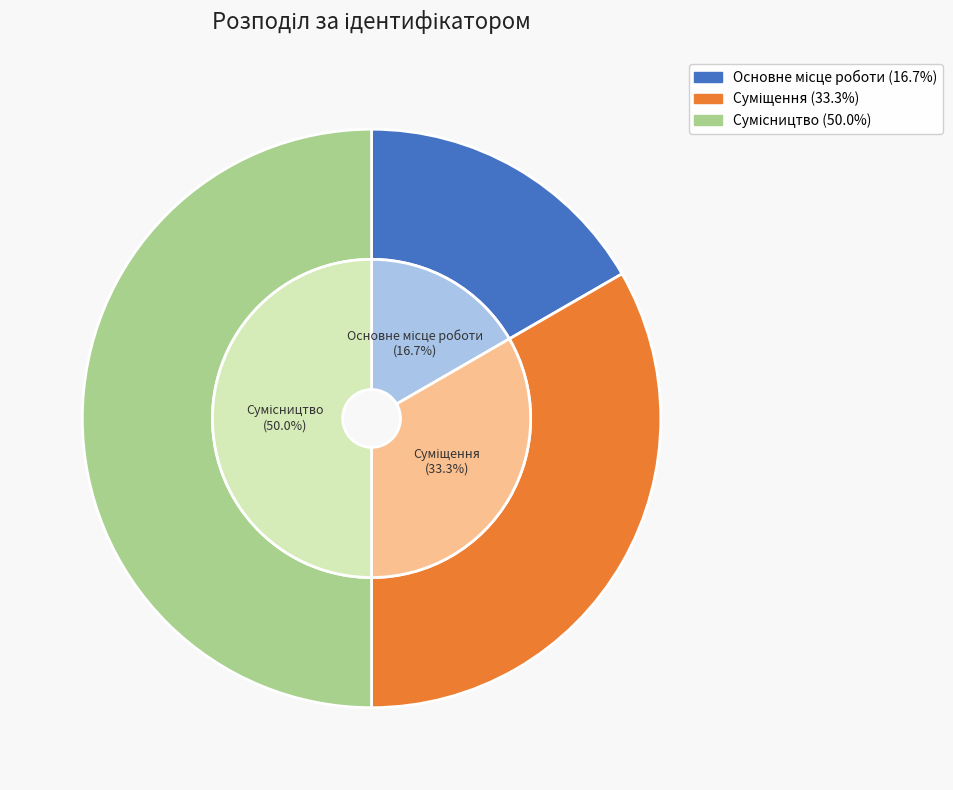

Which category has the smallest portion of the pie?

Основне місце роботи